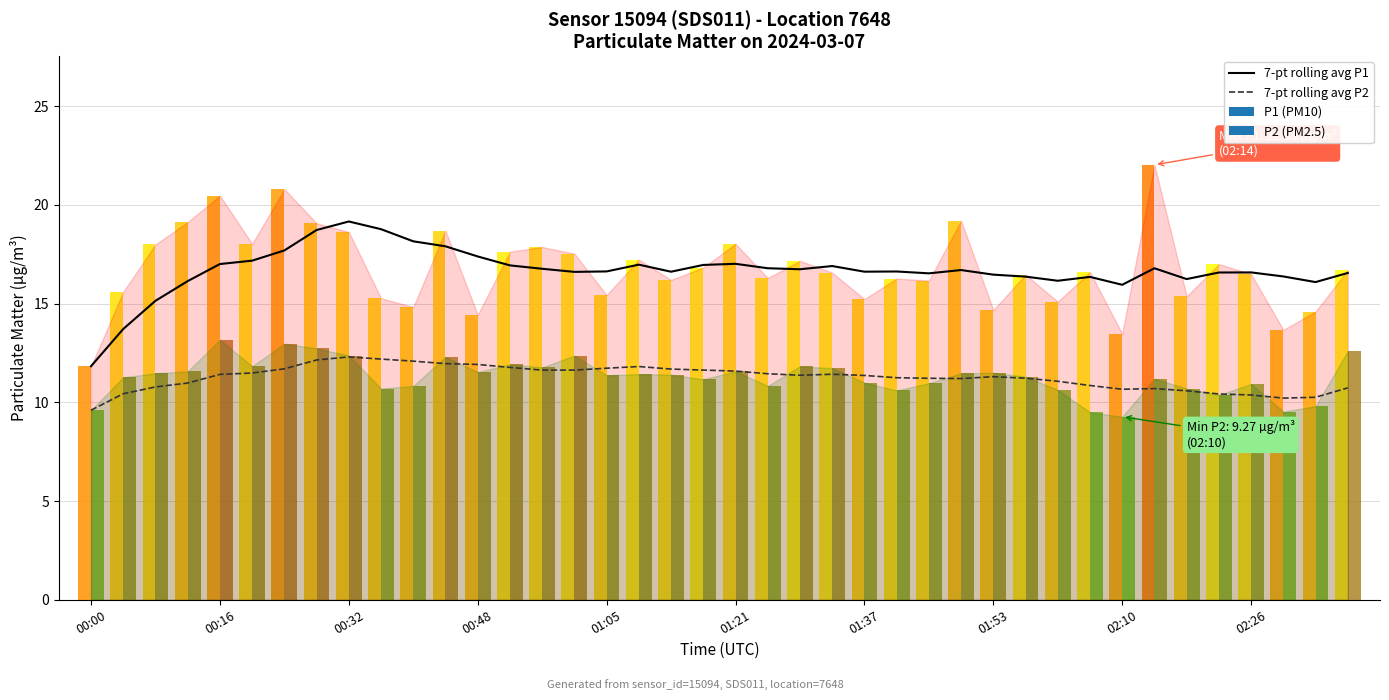

True or false: 7-pt rolling avg P1 has a value of 26.7 at 02:26.

False